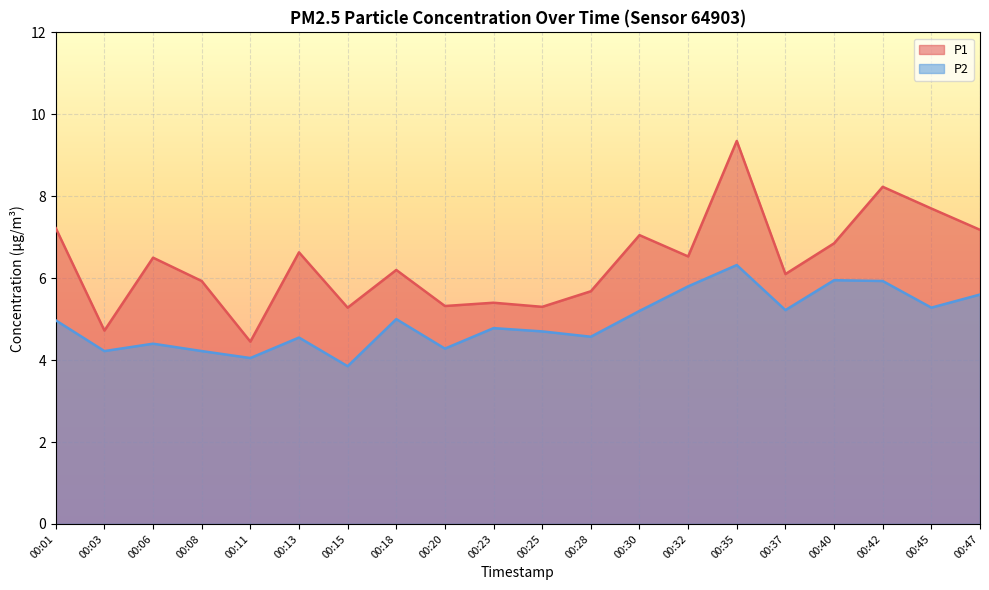

At which label is P2 closest to 5?

00:18